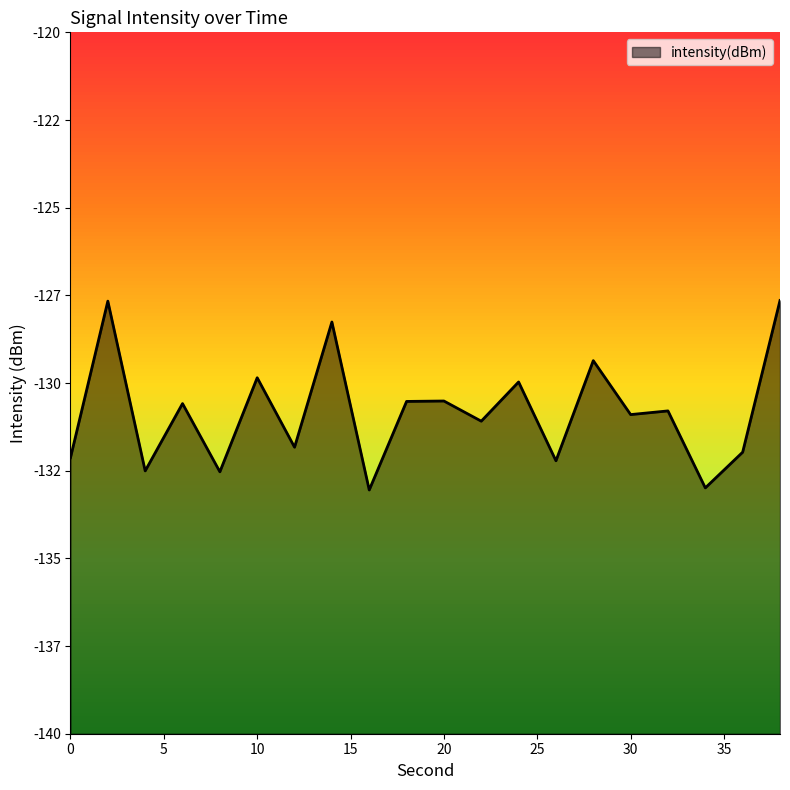

What is the difference between the maximum and minimum values?

5.4